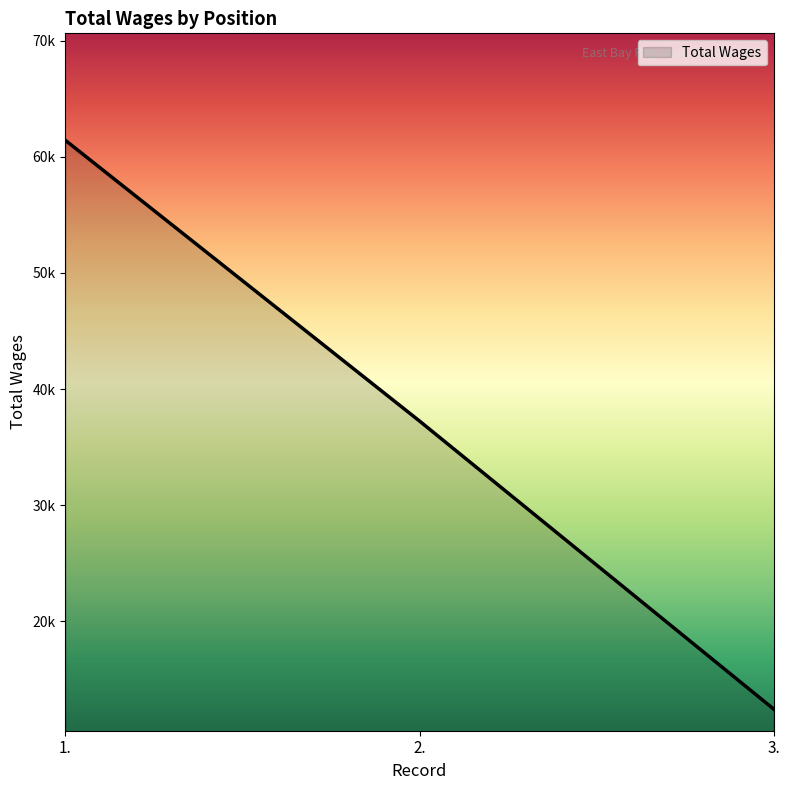

What is the difference between the second highest and minimum values?

24795